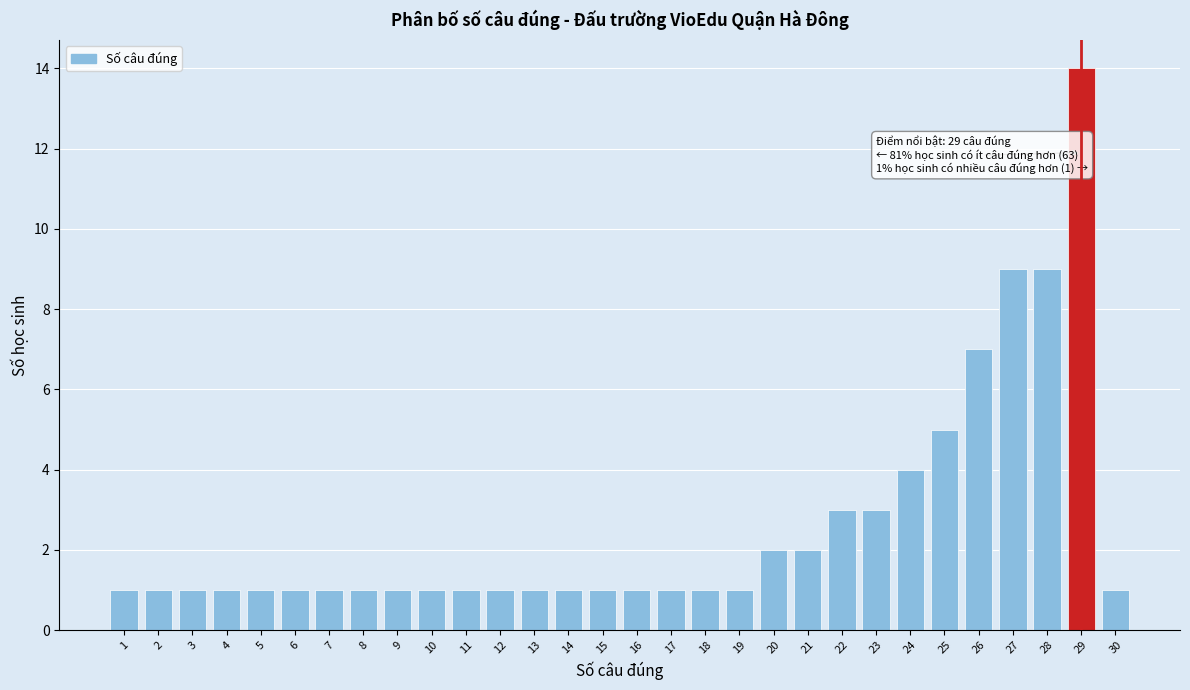

Reading right to left, list all the values displayed in this chart.

30=1	29=14	28=9	27=9	26=7	25=5	24=4	23=3	22=3	21=2	20=2	19=1	18=1	17=1	16=1	15=1	14=1	13=1	12=1	11=1	10=1	9=1	8=1	7=1	6=1	5=1	4=1	3=1	2=1	1=1